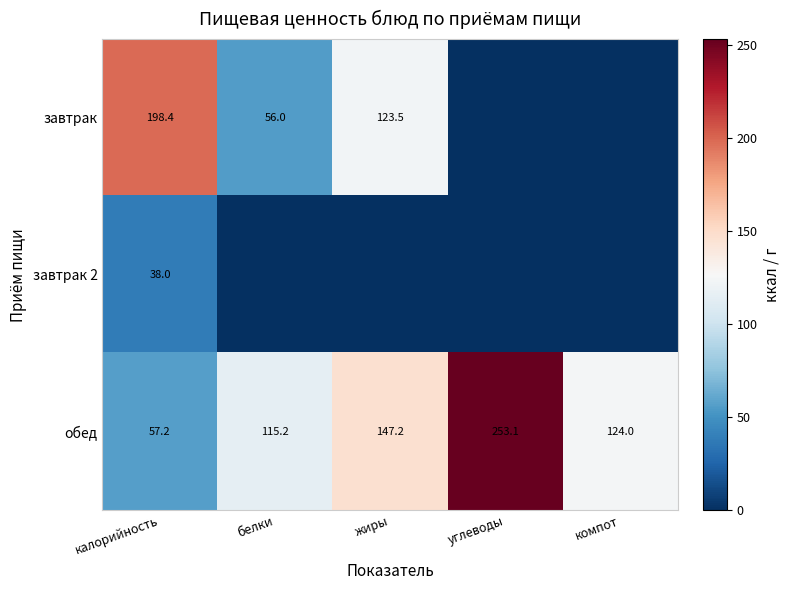

True or false: обед has a value of 91.3 at калорийность.

False